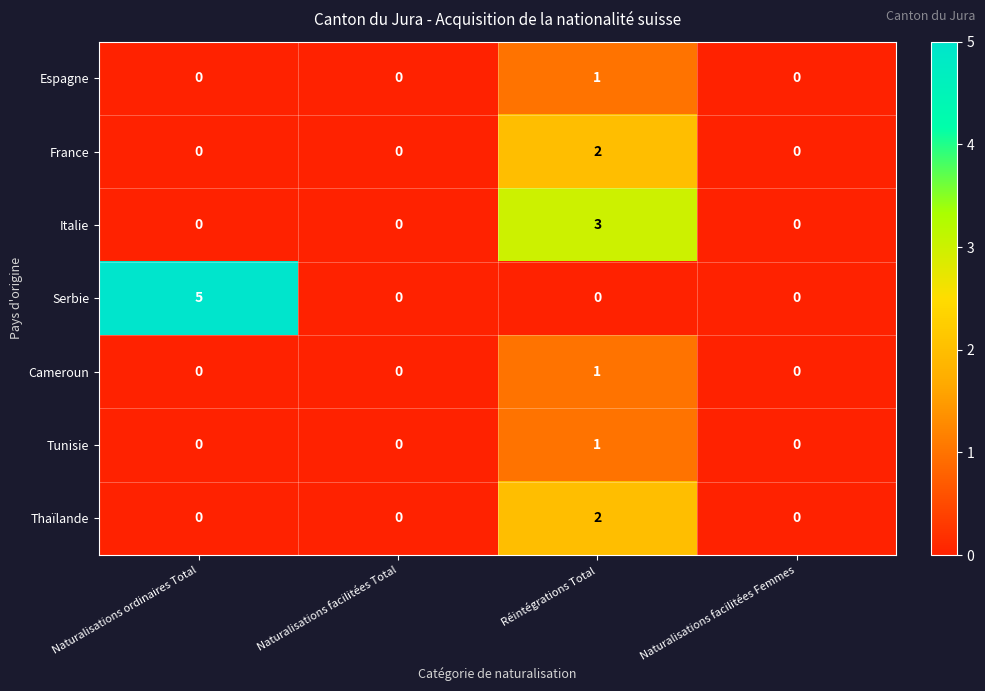

Which series has the widest spread of values?

Serbie